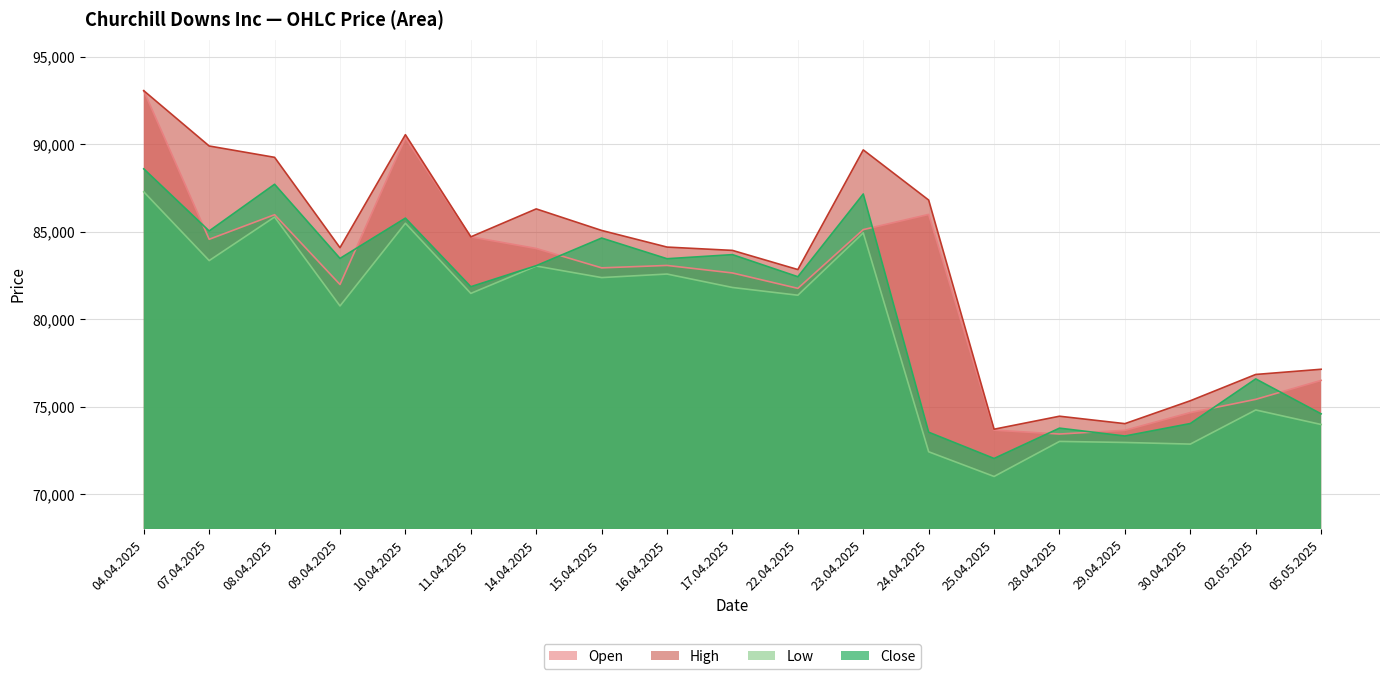

True or false: High has more than 0 interior local peaks.

True